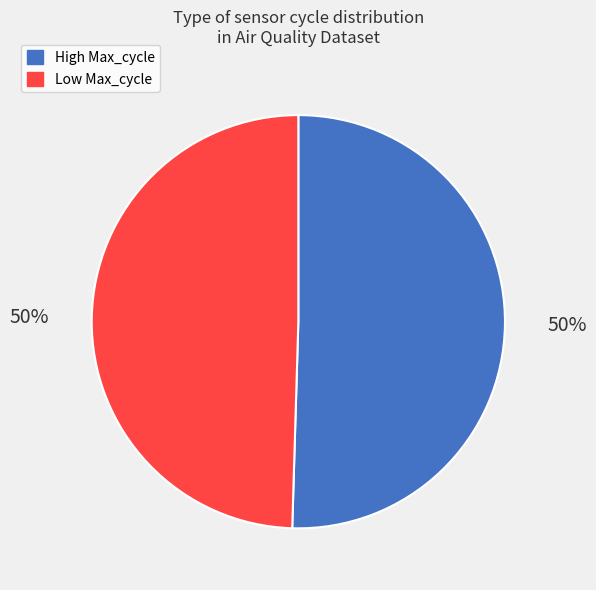

How many slices are in this pie chart?

2